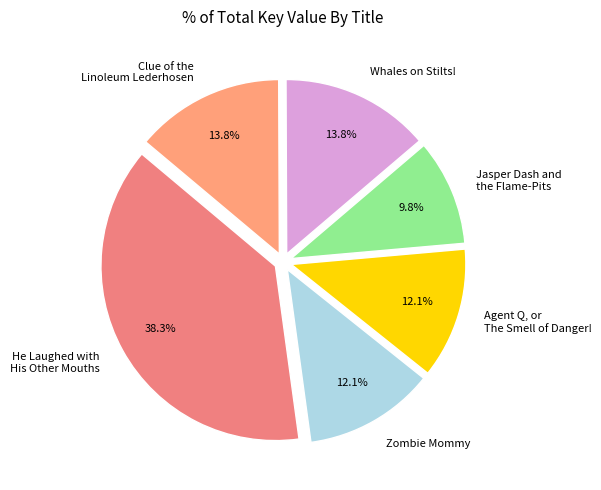

Does Clue of the Linoleum Lederhosen represent more than half of the total?

No